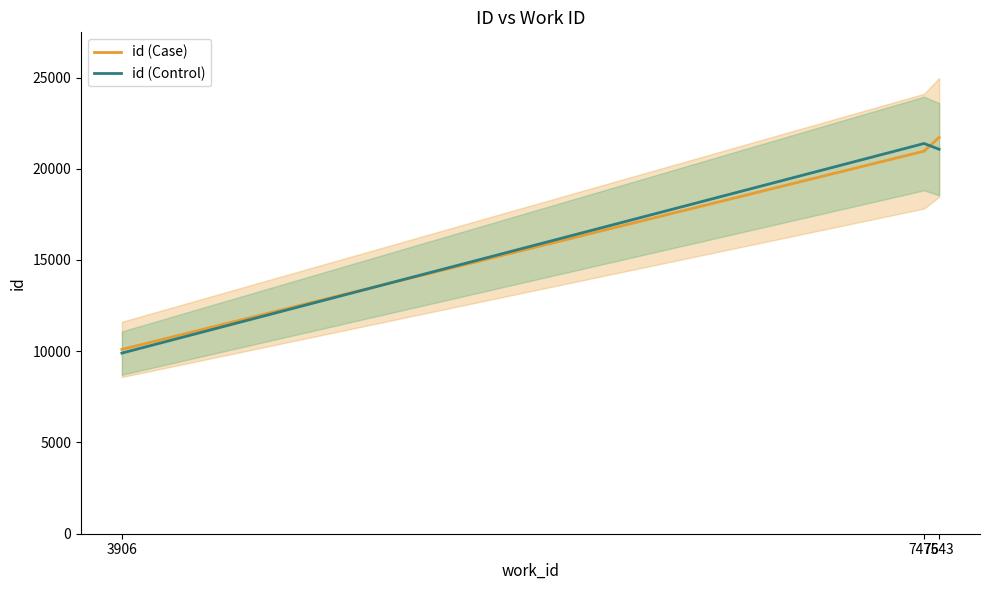

Which has a higher value, 3906 or 7476?

7476